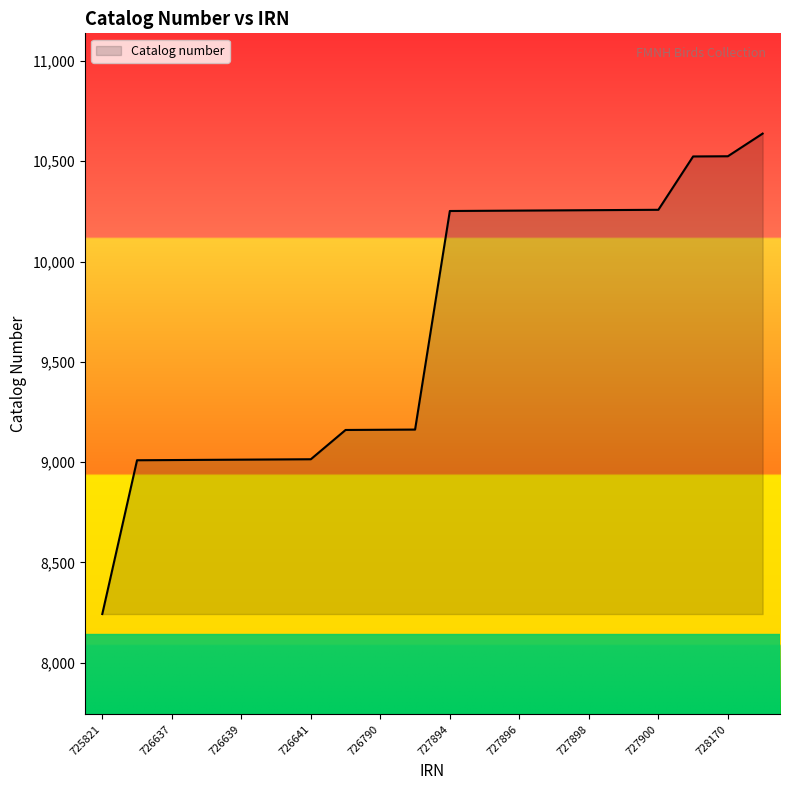

What is the difference between the maximum and minimum values?

2396